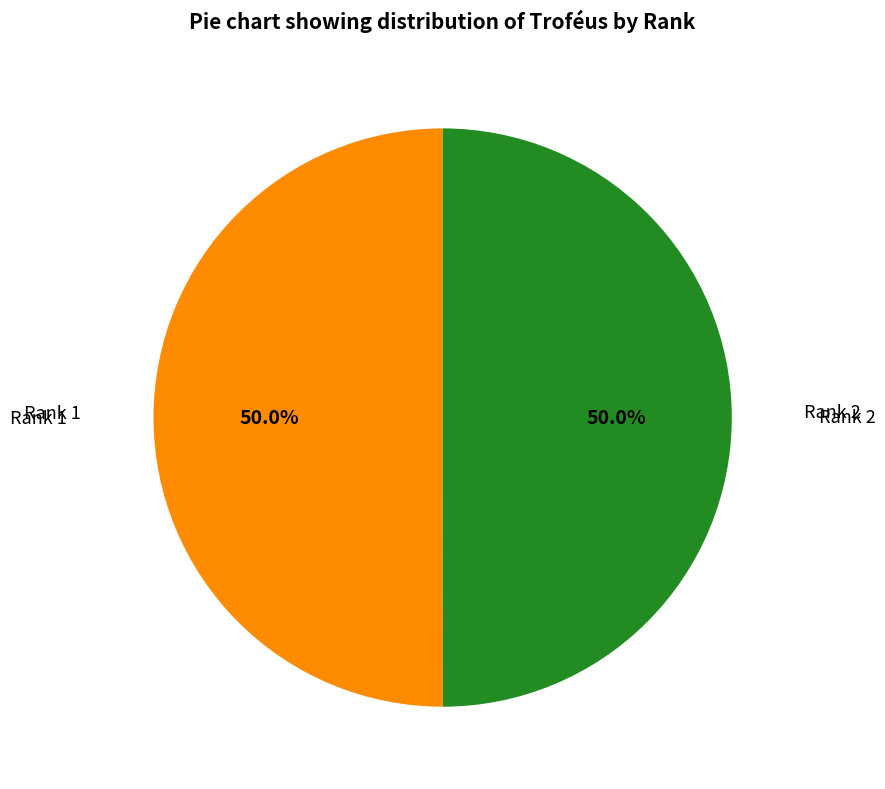

Combined, what portion of the pie is Rank 2 and Rank 1?

100.0%